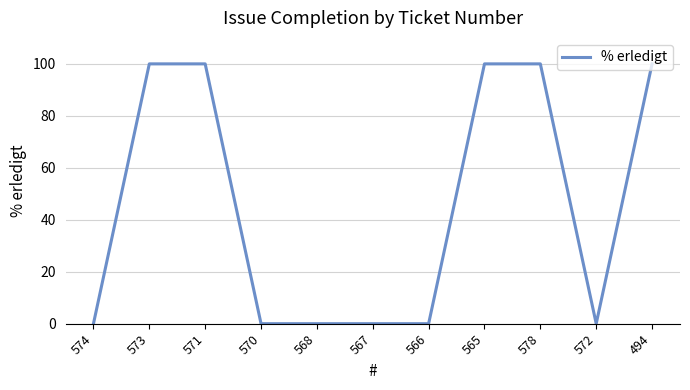

Which has a higher value, 574 or 571?

571